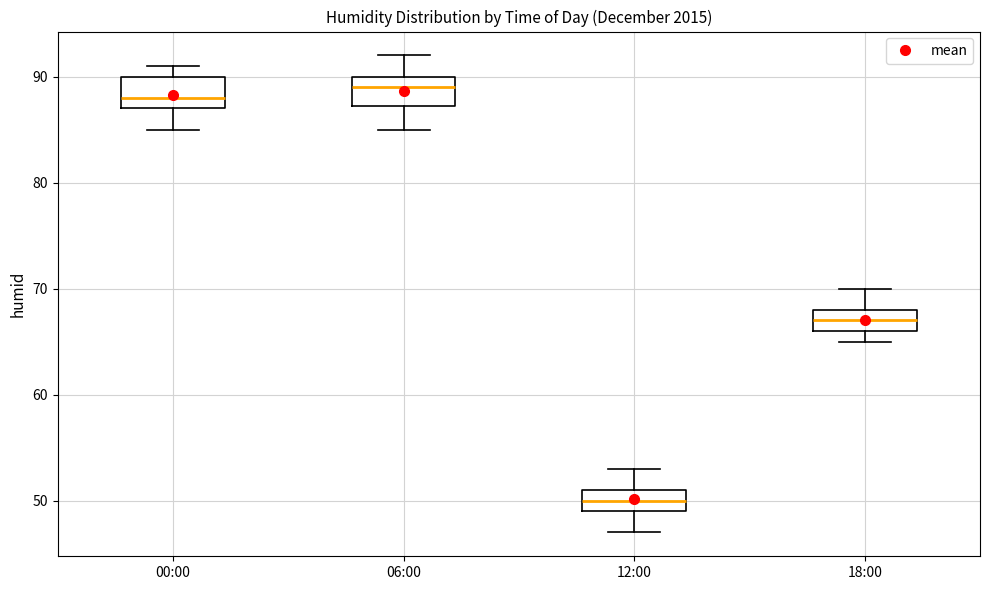

Where is the upper edge of the box for 18:00 on the y-axis? The values are not printed on the chart, so give them approximately, as read against the axis.

68